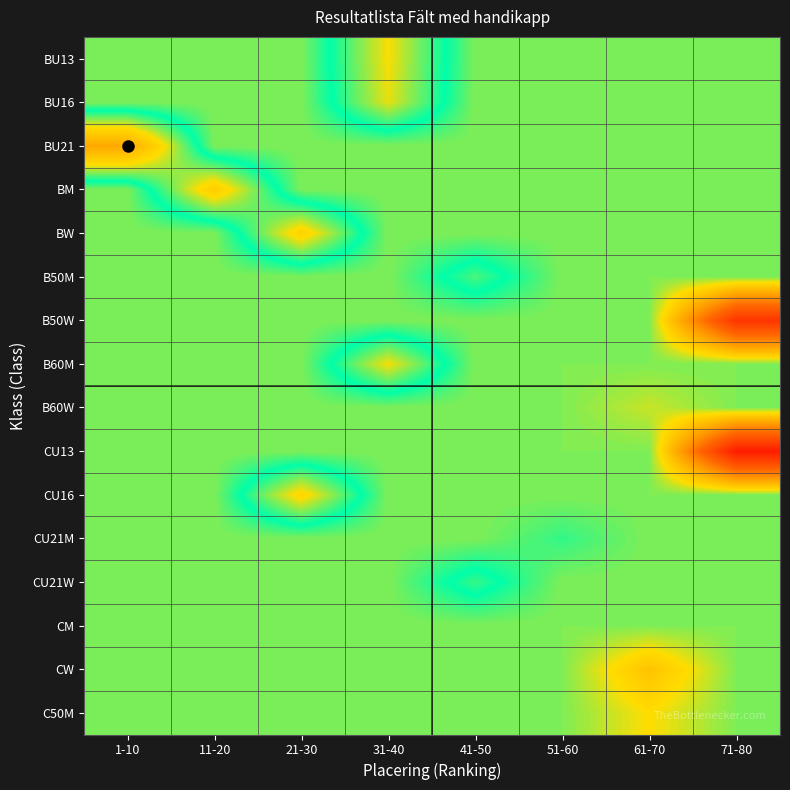

What is the total value across all series at 51-60?

30.6